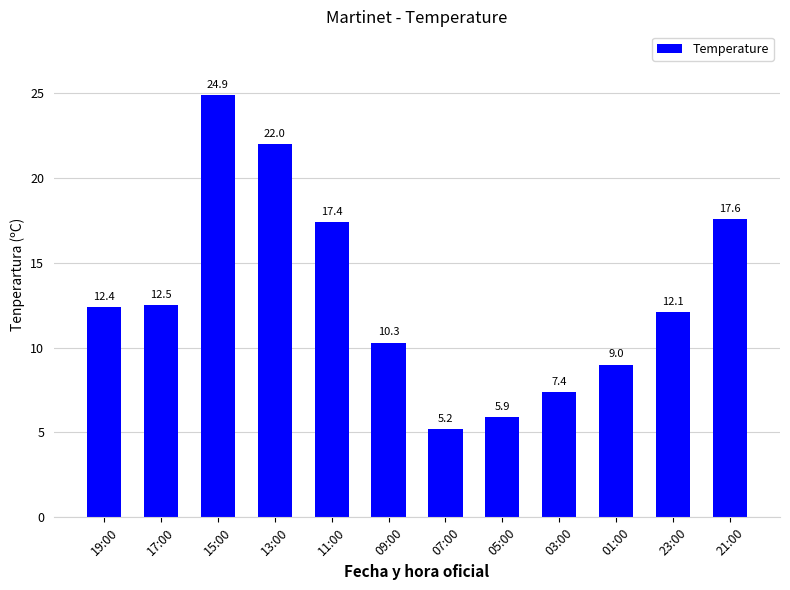

True or false: the data shows 43.0 at 15:00.

False